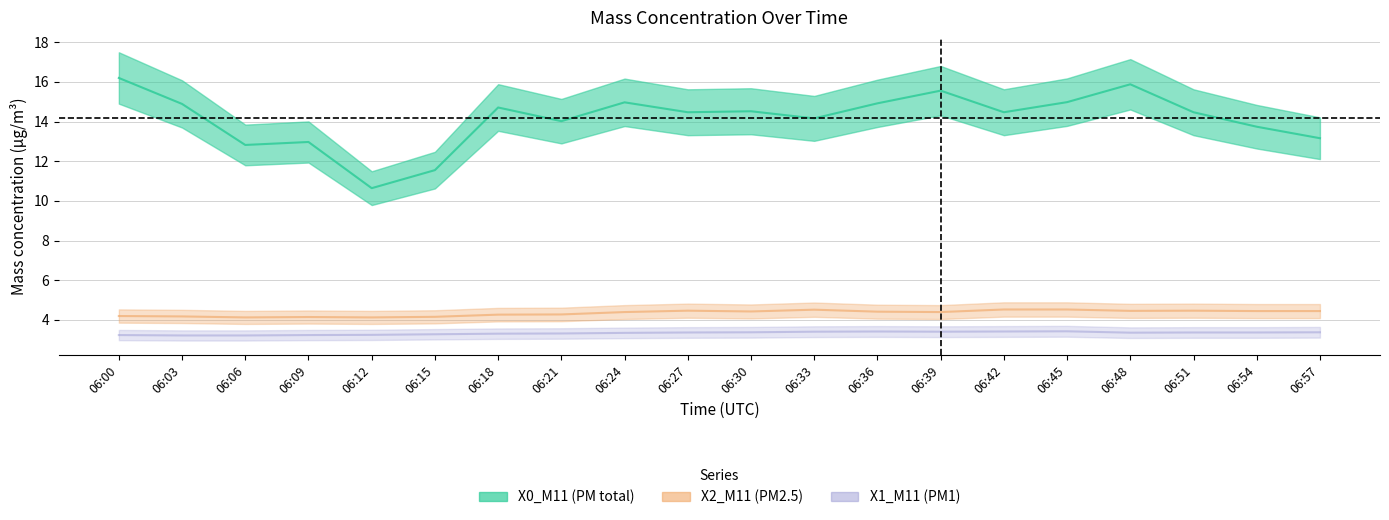

Which series has the widest spread of values?

X0_M11